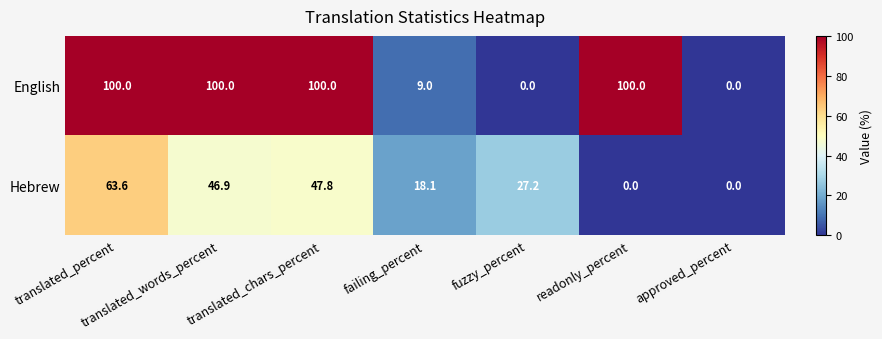

At failing_percent, list the series in order from smallest to largest.

English, Hebrew